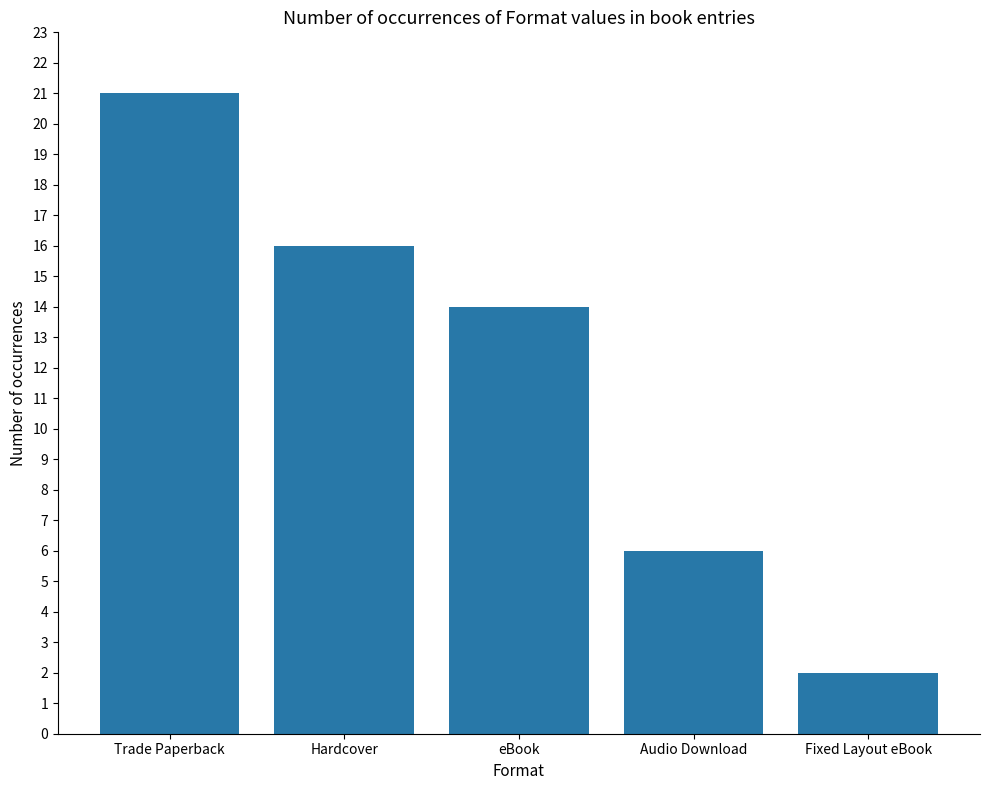

The value at eBook is 7. True or false?

False